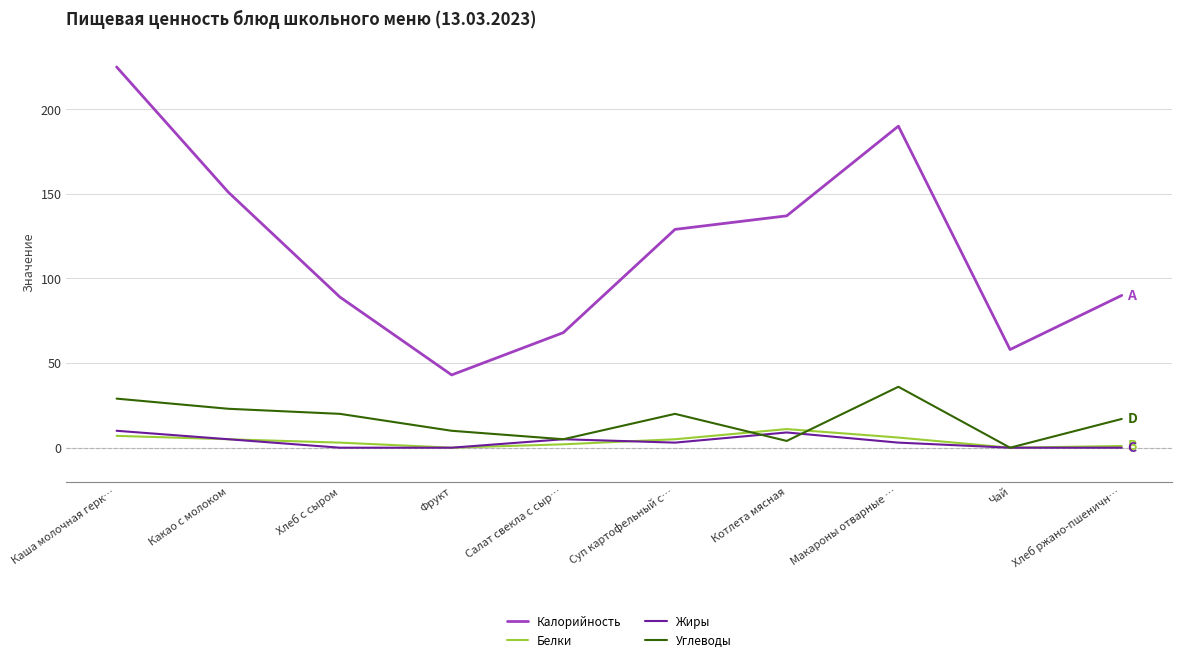

True or false: Белки and Калорийность cross at least once.

False